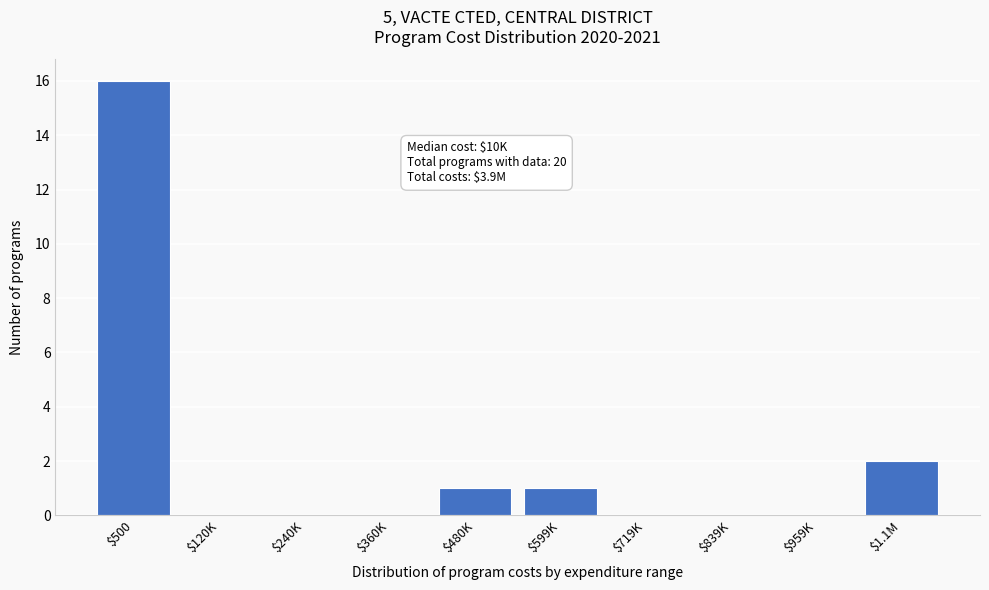

What is the maximum value shown in the chart?

16